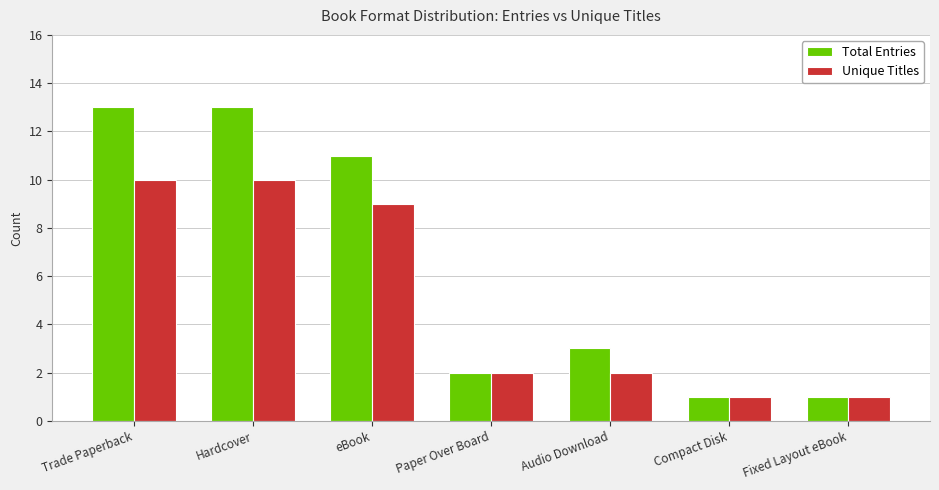

Reading left to right, what are all the values shown in this chart?

Total Entries: Trade Paperback=13	Hardcover=13	eBook=11	Paper Over Board=2	Audio Download=3	Compact Disk=1	Fixed Layout eBook=1
Unique Titles: Trade Paperback=10	Hardcover=10	eBook=9	Paper Over Board=2	Audio Download=2	Compact Disk=1	Fixed Layout eBook=1